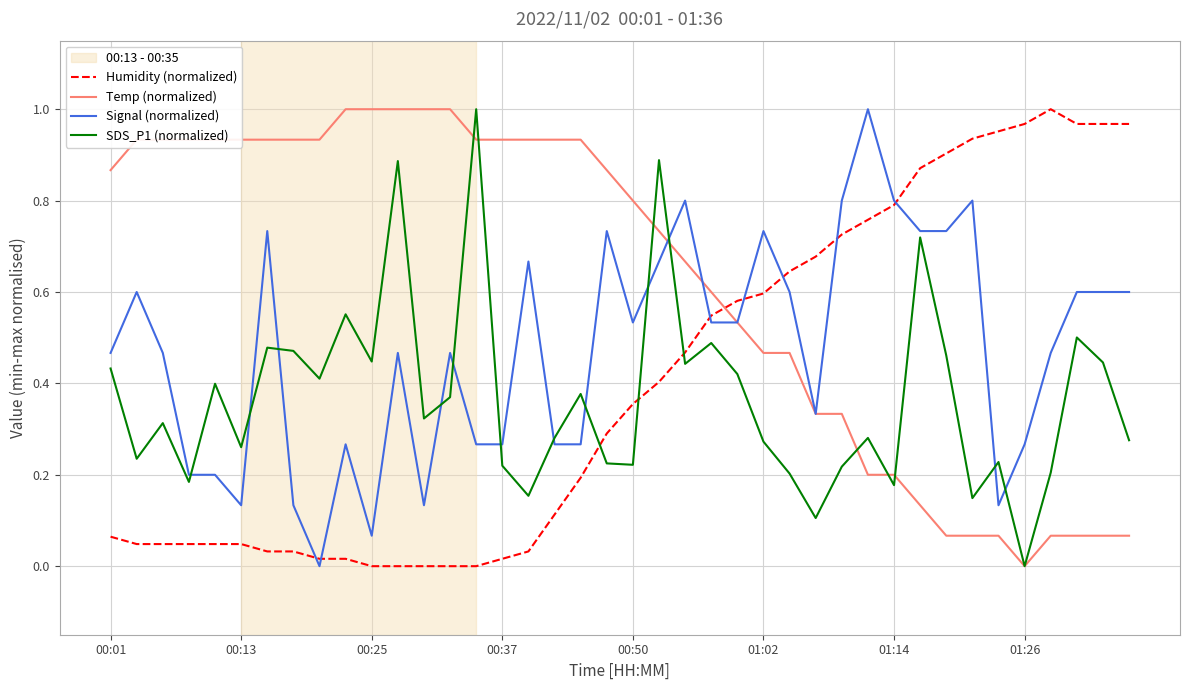

How many categories are shown in the chart?

40